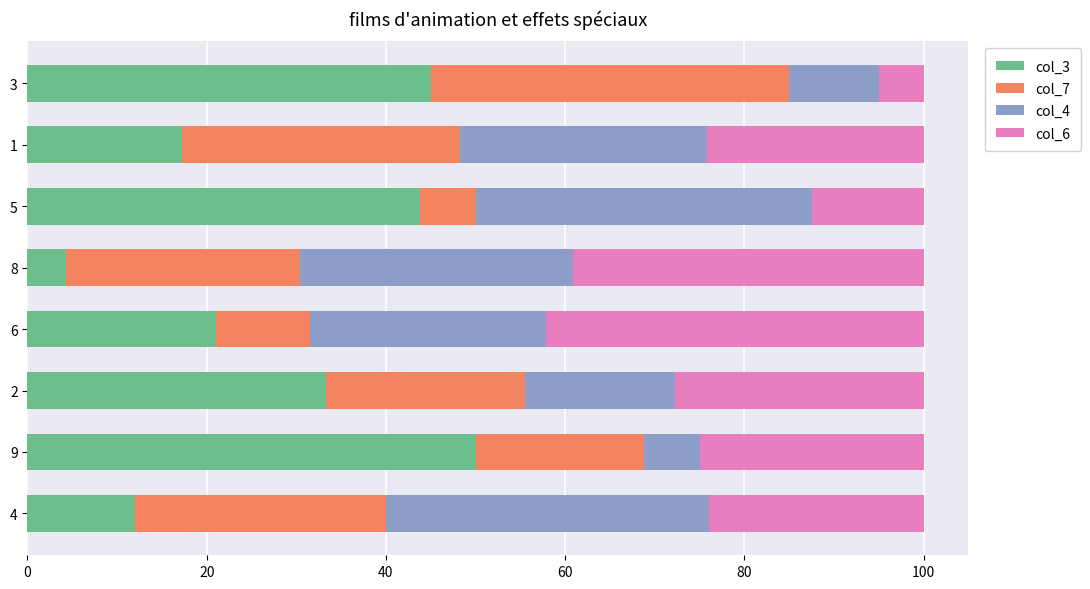

What is the total value across all series at 5?

100.0